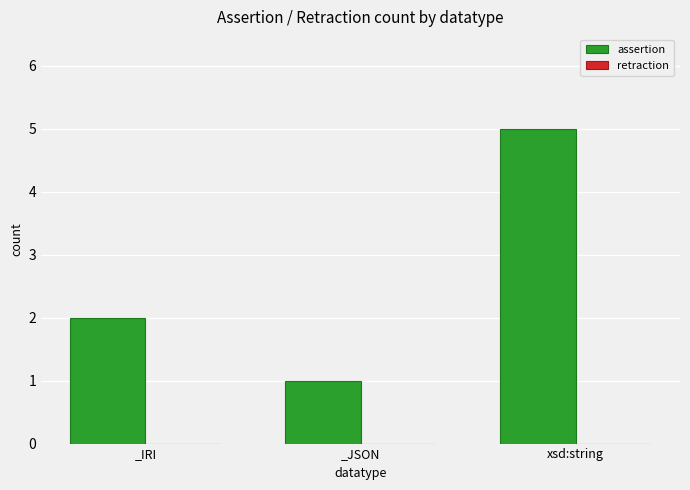

What is the maximum value shown in the chart?

5